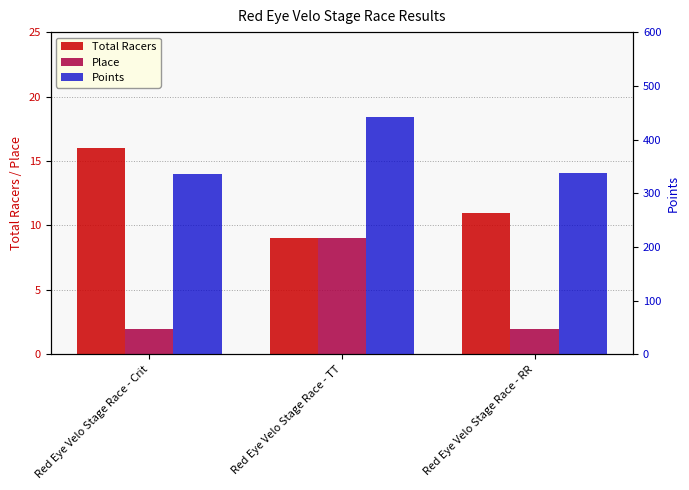

Which has a higher value, Red Eye Velo Stage Race - Crit or Red Eye Velo Stage Race - RR?

Red Eye Velo Stage Race - Crit